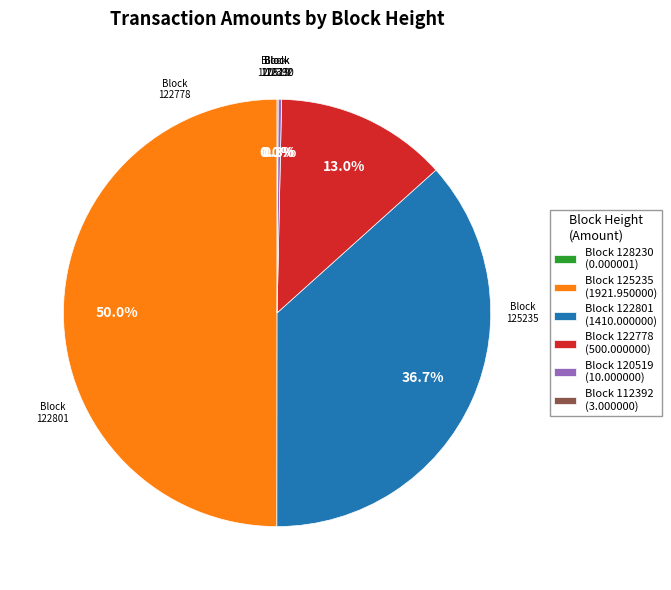

To the nearest percent, what is the difference between the largest and smallest slice percentages?

50%